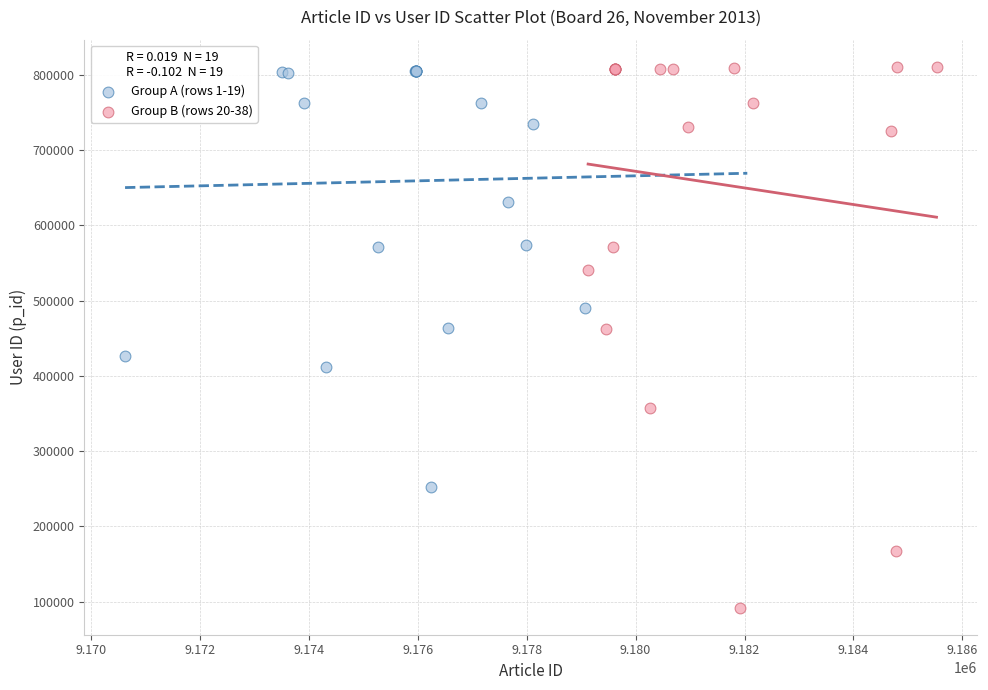

Which series has the largest Y range (max minus min)?

Group B (rows 20-38)